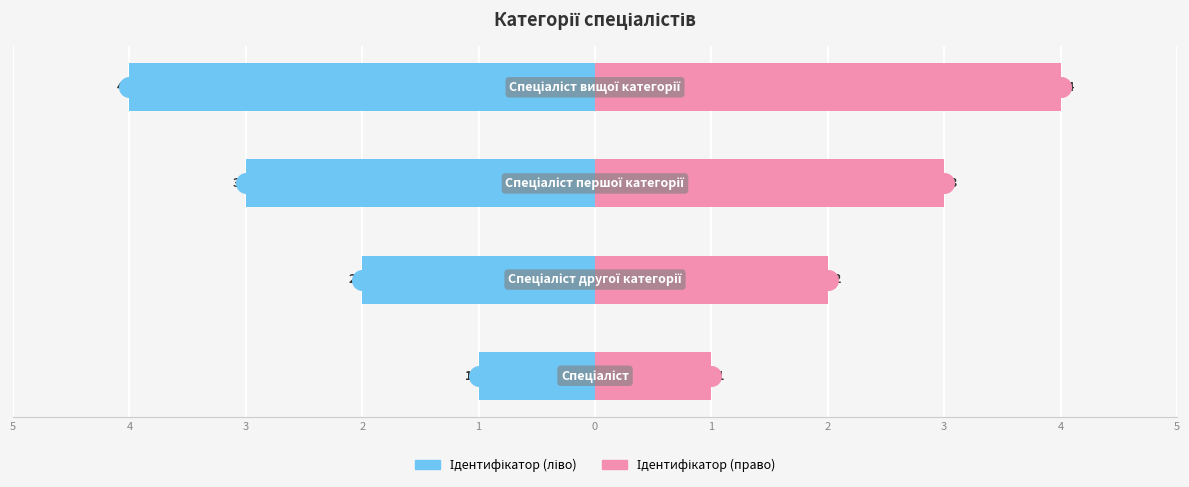

Which series has the largest total across all categories?

Ідентифікатор (право)